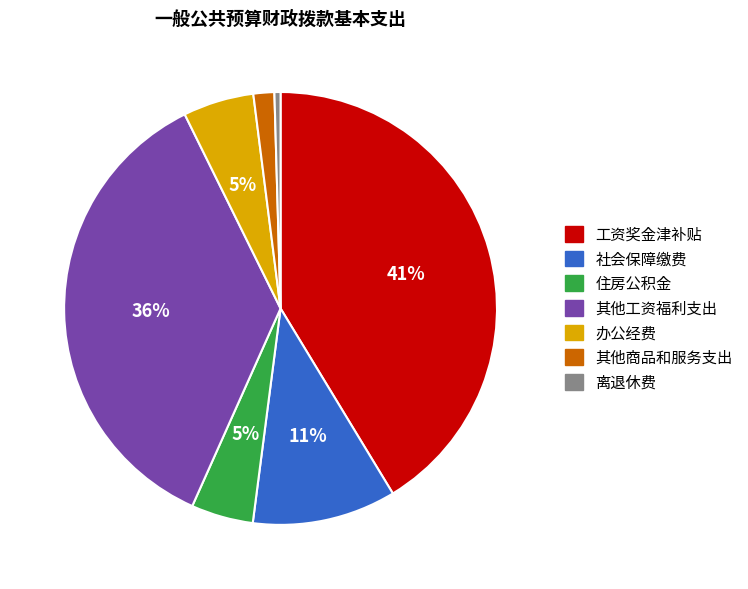

Which slice is the largest?

工资奖金津补贴